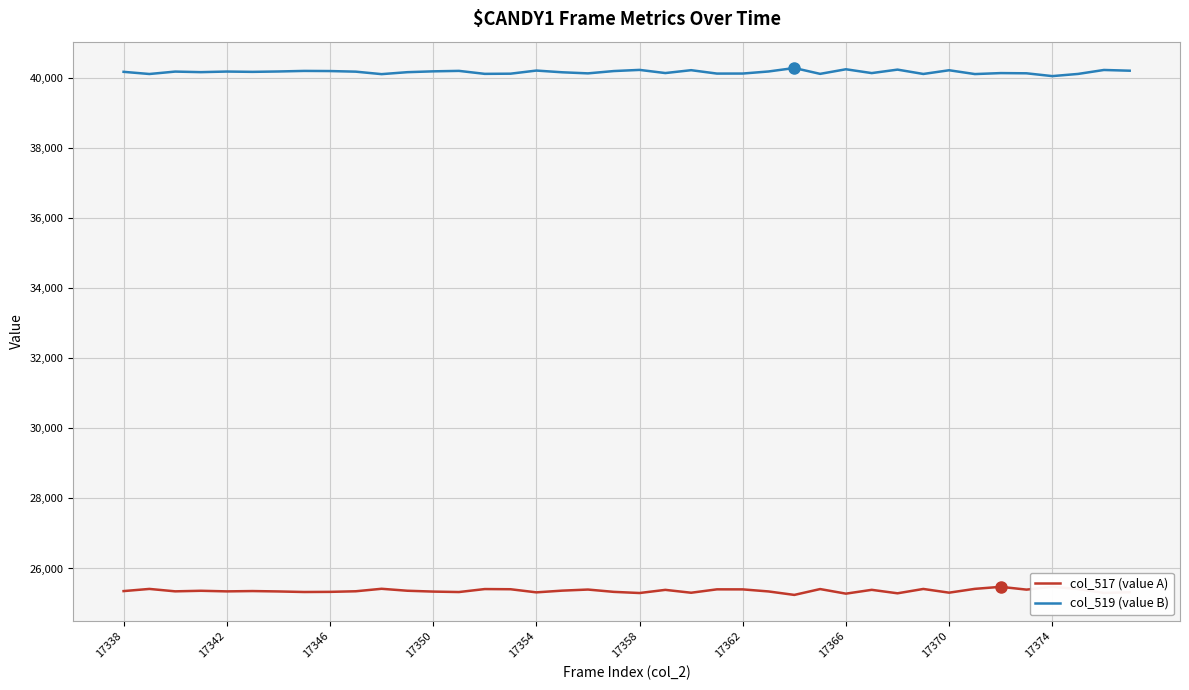

What is the maximum value for col_519 (value B)?

40290